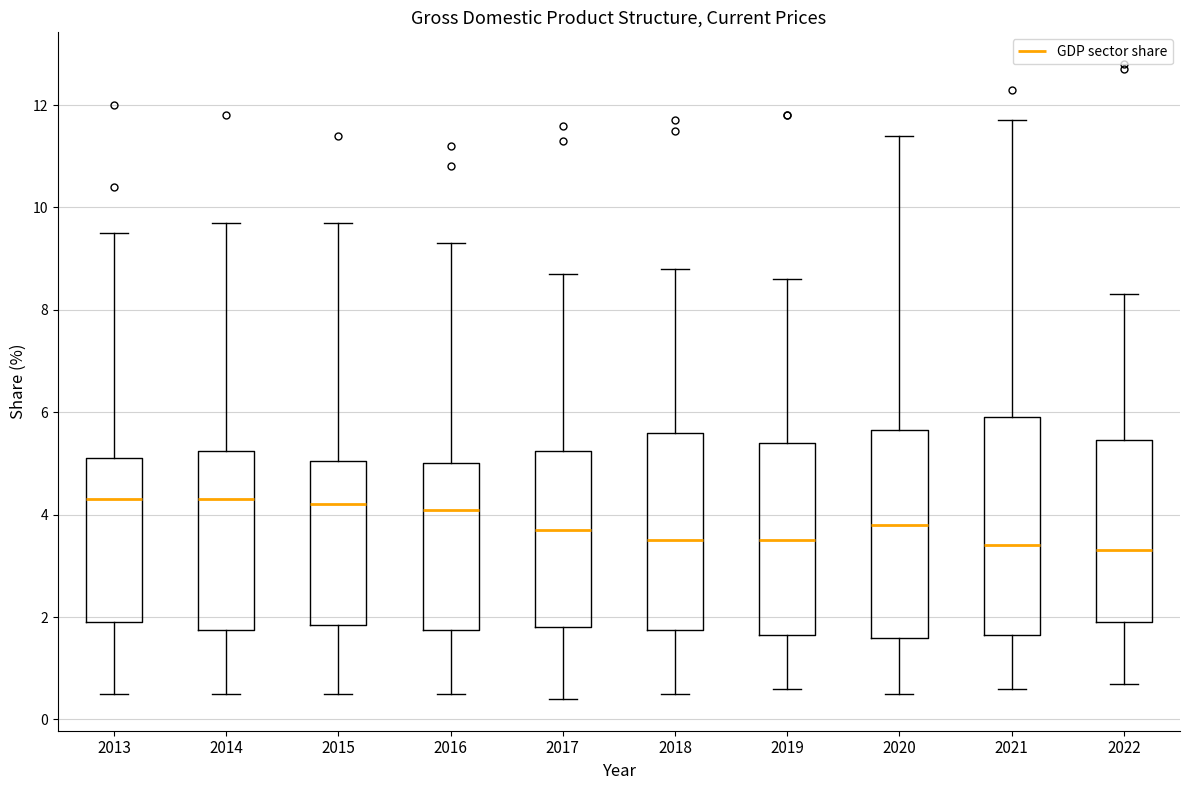

Where does the lower whisker of the box at x = 2016 end on the y-axis? The values are not printed on the chart, so give them approximately, as read against the axis.

0.6